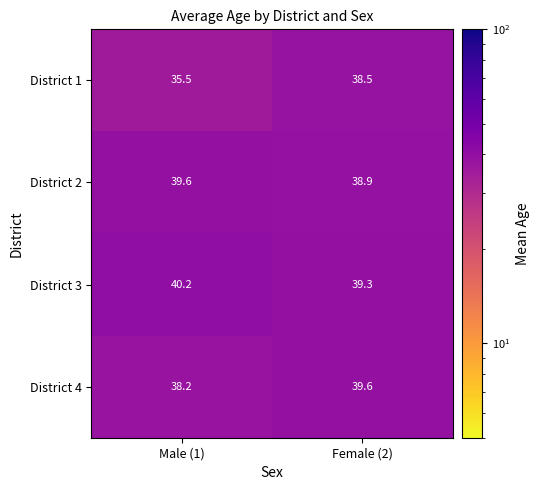

The value of District 3 at Male (1) is 18.2. True or false?

False